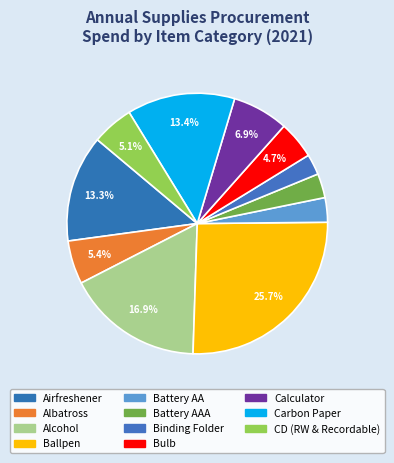

How many segments does this pie chart have?

11